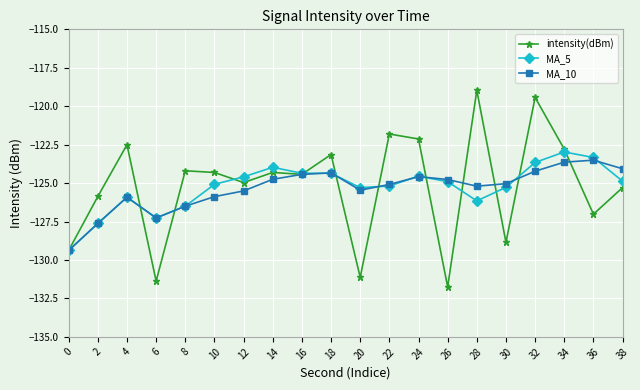

Read the intensity(dBm) value at 10.

-124.3